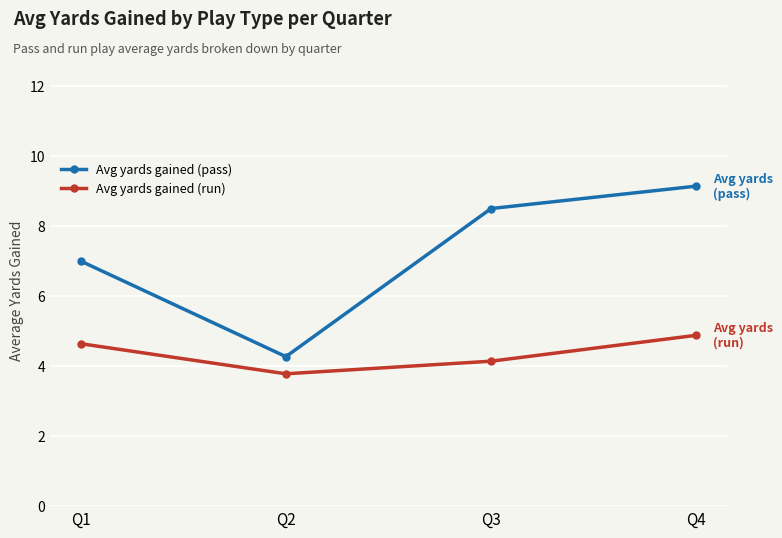

True or false: Avg yards gained (pass) and Avg yards gained (run) intersect in this chart.

False